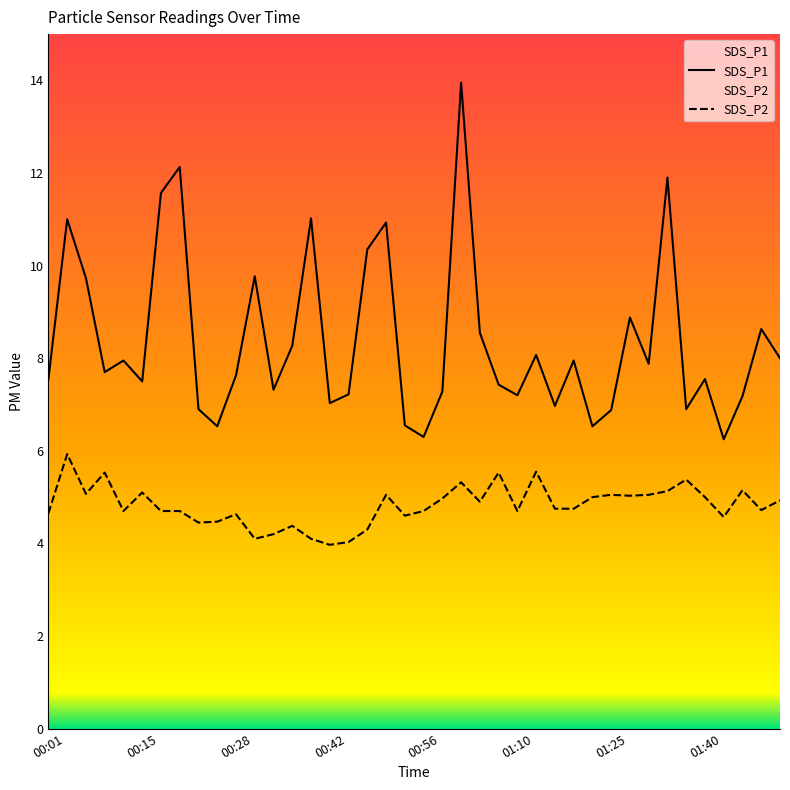

List the series in order of their overall mean, lowest first.

SDS_P2, SDS_P1